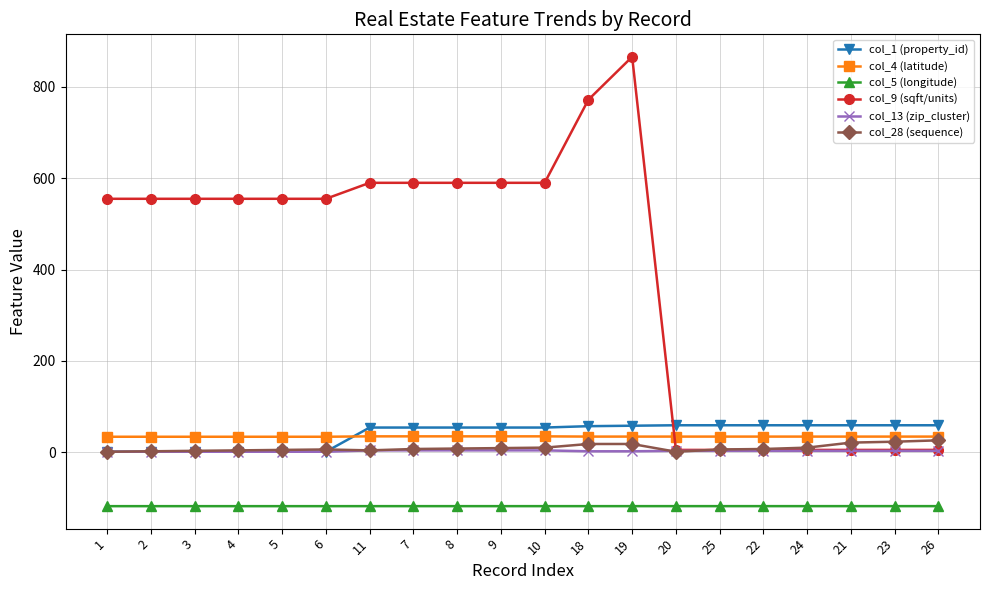

What is the difference between the col_9 (sqft/units) values at 19 and 1?

311.0